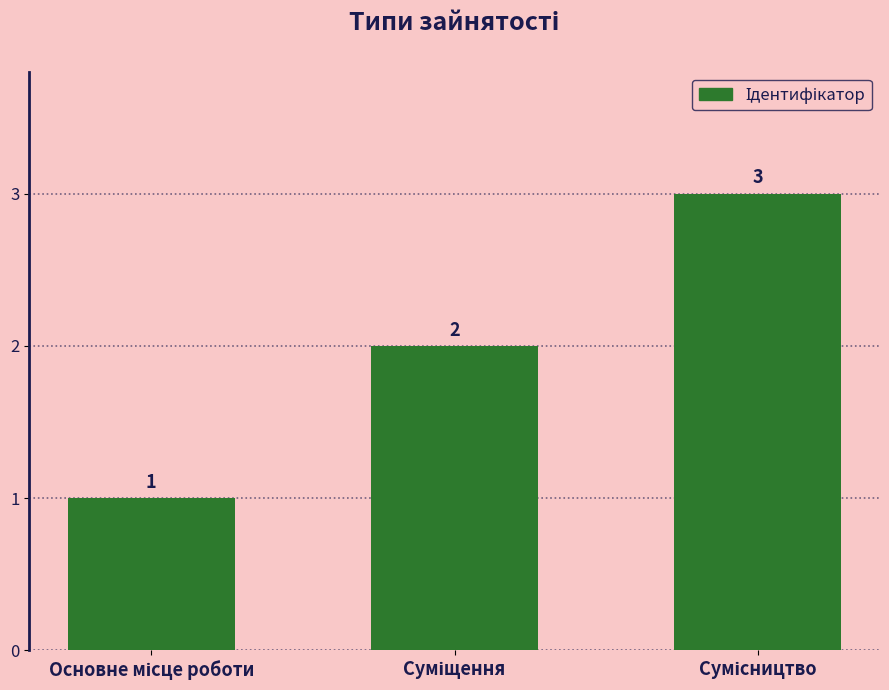

What is the sum of all values?

6